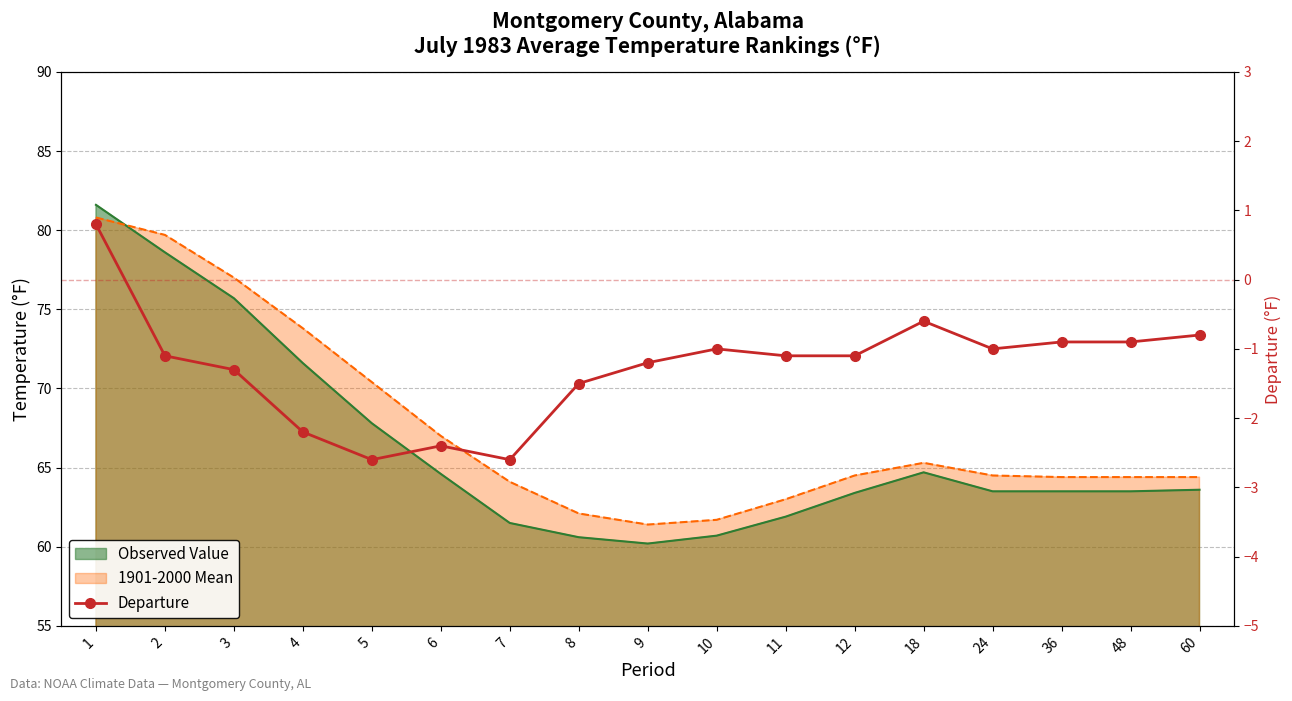

What is the change in value from 1 to 9?

-2.0